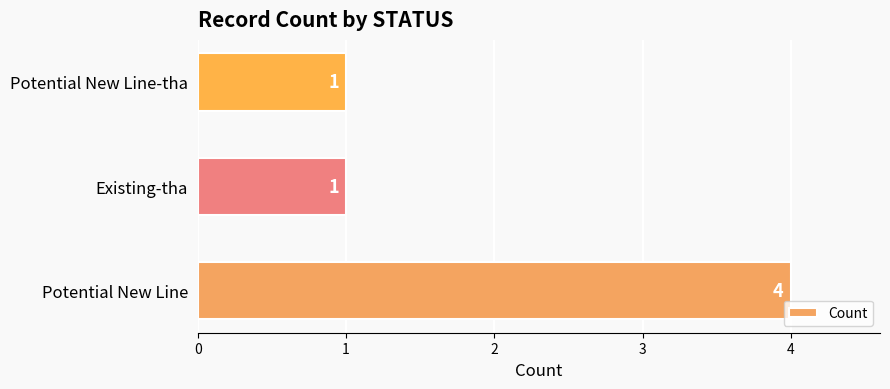

What is the sum of the values at Potential New Line-tha and Potential New Line?

5